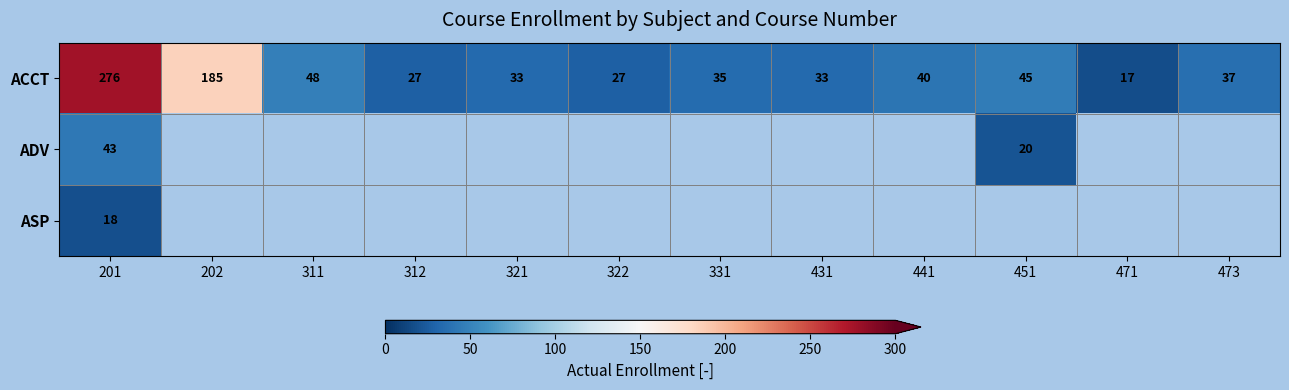

How many data points does each series have?

12